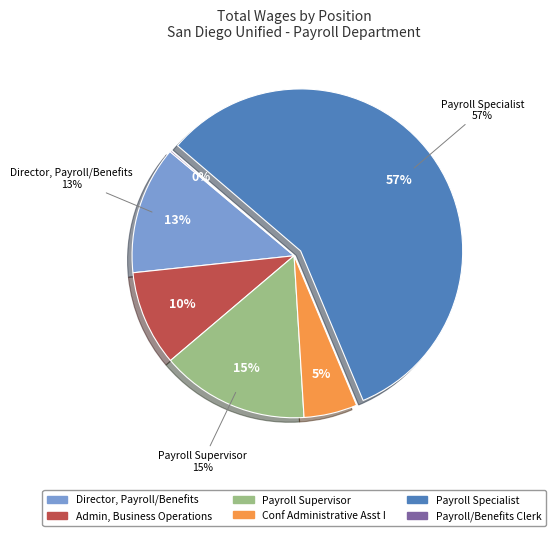

Combined, do Conf Administrative Asst I and Director, Payroll/Benefits account for over 50%?

No